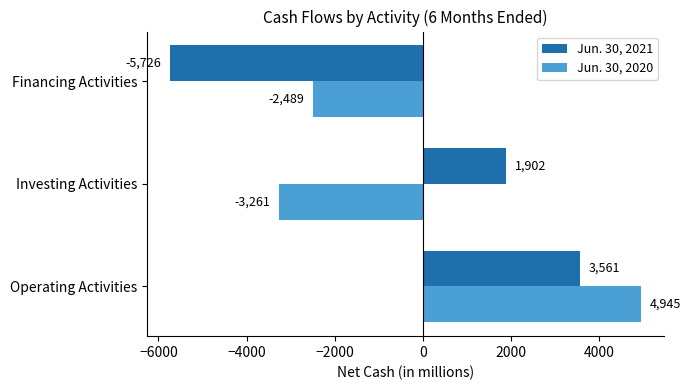

What is the sum of the Jun. 30, 2020 values at Investing Activities and Operating Activities?

1684